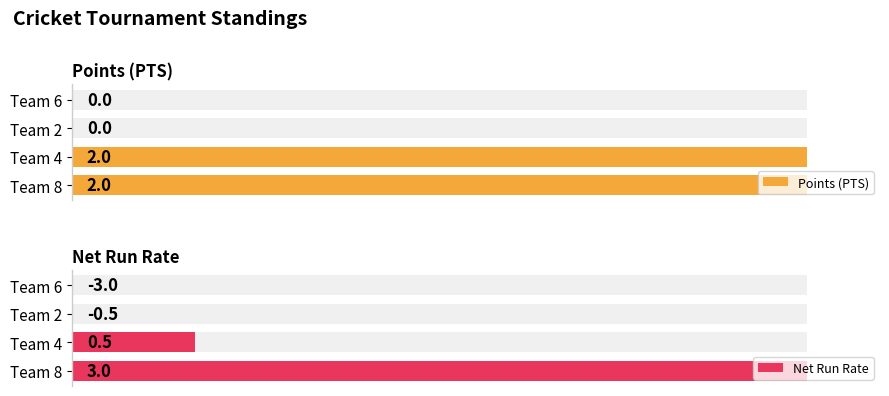

How many bars are there in each group?

2